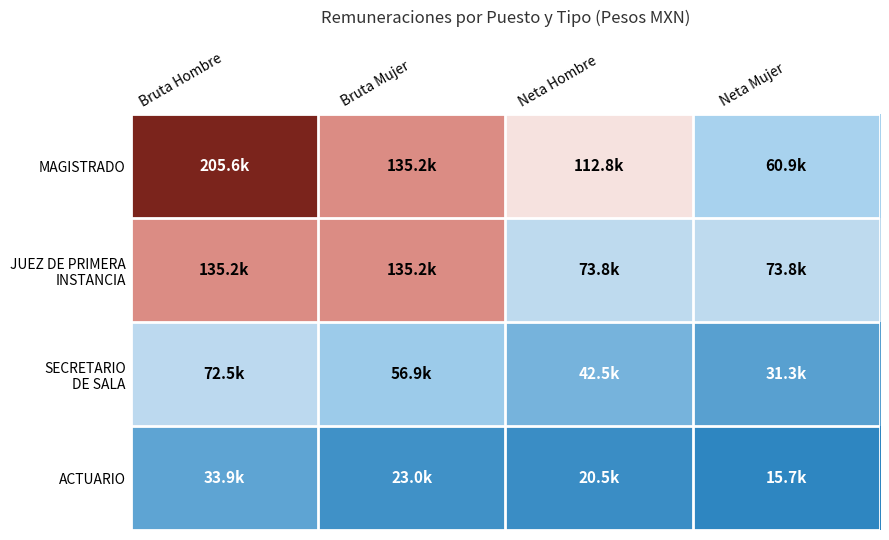

Rank the series by their average value, from lowest to highest.

ACTUARIO, SECRETARIO DE SALA, JUEZ DE PRIMERA INSTANCIA, MAGISTRADO